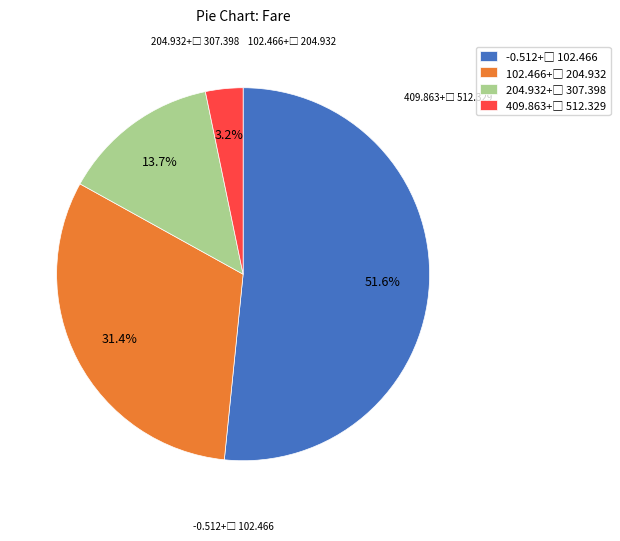

Is there a majority slice in this chart?

Yes